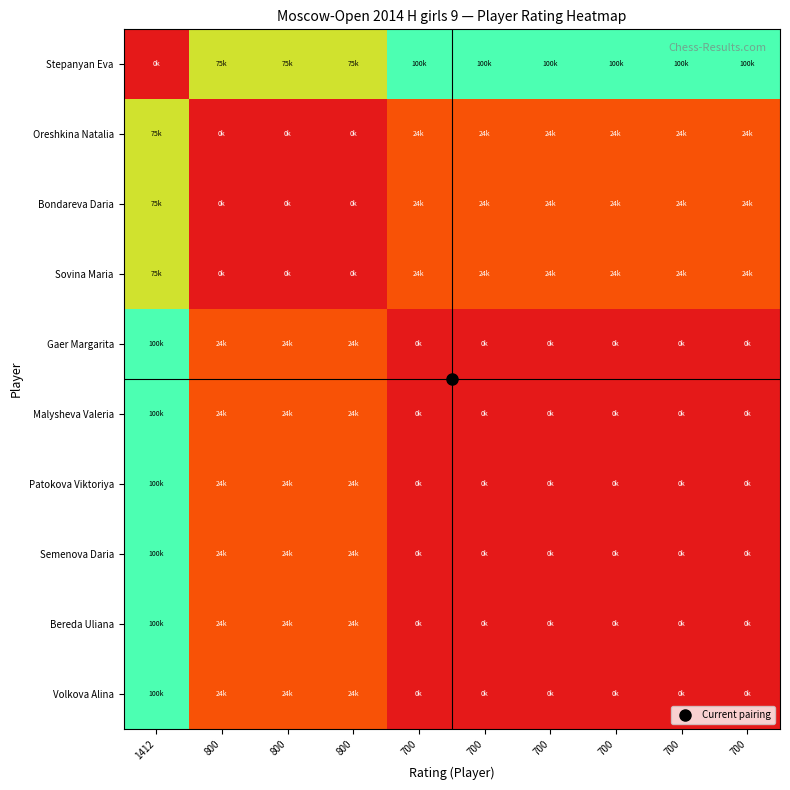

Reading left to right, transcribe all the data shown in this chart.

Stepanyan Eva: 1412=0.0	800=75369.5	800=75369.5	800=75369.5	700=100000.0	700=100000.0	700=100000.0	700=100000.0	700=100000.0	700=100000.0
Oreshkina Natalia: 1412=75369.5	800=0.0	800=0.0	800=0.0	700=24630.5	700=24630.5	700=24630.5	700=24630.5	700=24630.5	700=24630.5
Bondareva Daria: 1412=75369.5	800=0.0	800=0.0	800=0.0	700=24630.5	700=24630.5	700=24630.5	700=24630.5	700=24630.5	700=24630.5
Sovina Maria: 1412=75369.5	800=0.0	800=0.0	800=0.0	700=24630.5	700=24630.5	700=24630.5	700=24630.5	700=24630.5	700=24630.5
Gaer Margarita: 1412=100000.0	800=24630.5	800=24630.5	800=24630.5	700=0.0	700=0.0	700=0.0	700=0.0	700=0.0	700=0.0
Malysheva Valeria: 1412=100000.0	800=24630.5	800=24630.5	800=24630.5	700=0.0	700=0.0	700=0.0	700=0.0	700=0.0	700=0.0
Patokova Viktoriya: 1412=100000.0	800=24630.5	800=24630.5	800=24630.5	700=0.0	700=0.0	700=0.0	700=0.0	700=0.0	700=0.0
Semenova Daria: 1412=100000.0	800=24630.5	800=24630.5	800=24630.5	700=0.0	700=0.0	700=0.0	700=0.0	700=0.0	700=0.0
Bereda Uliana: 1412=100000.0	800=24630.5	800=24630.5	800=24630.5	700=0.0	700=0.0	700=0.0	700=0.0	700=0.0	700=0.0
Volkova Alina: 1412=100000.0	800=24630.5	800=24630.5	800=24630.5	700=0.0	700=0.0	700=0.0	700=0.0	700=0.0	700=0.0